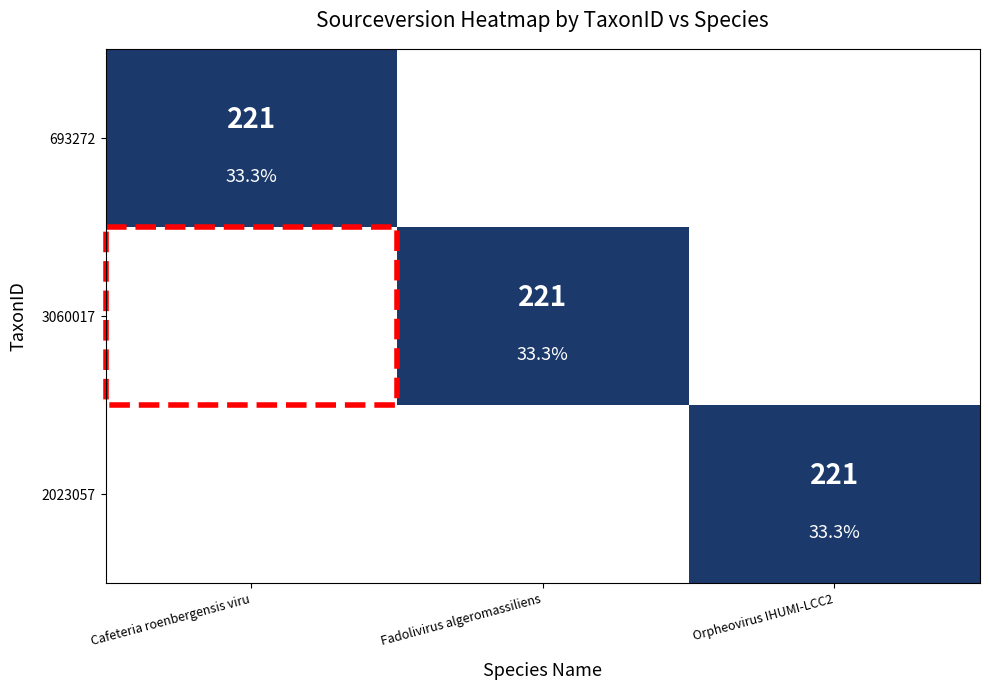

At Orpheovirus IHUMI-LCC2, list the series in order from largest to smallest.

2023057, 693272, 3060017